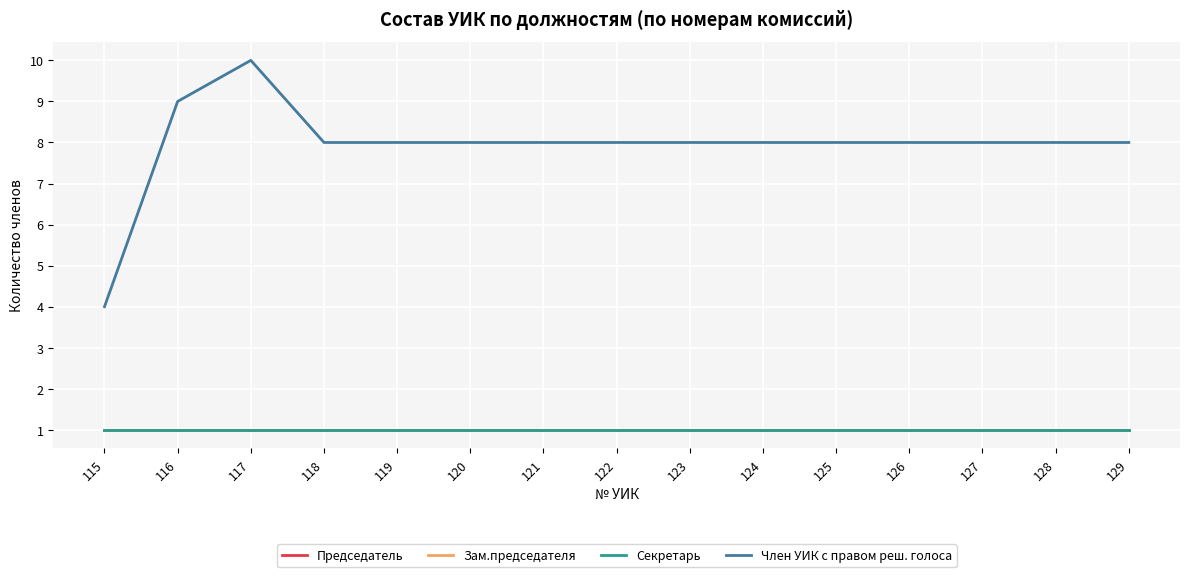

Reading left to right, transcribe all the data shown in this chart.

Председатель: 115=1	116=1	117=1	118=1	119=1	120=1	121=1	122=1	123=1	124=1	125=1	126=1	127=1	128=1	129=1
Зам.председателя: 115=1	116=1	117=1	118=1	119=1	120=1	121=1	122=1	123=1	124=1	125=1	126=1	127=1	128=1	129=1
Секретарь: 115=1	116=1	117=1	118=1	119=1	120=1	121=1	122=1	123=1	124=1	125=1	126=1	127=1	128=1	129=1
Член УИК с правом реш. голоса: 115=4	116=9	117=10	118=8	119=8	120=8	121=8	122=8	123=8	124=8	125=8	126=8	127=8	128=8	129=8